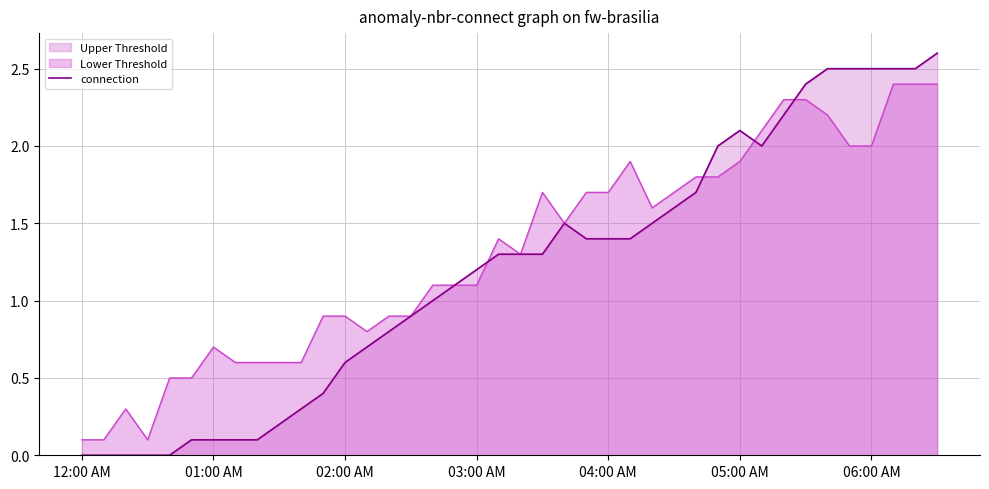

Is it true that the value at 9 is 0.3?

False